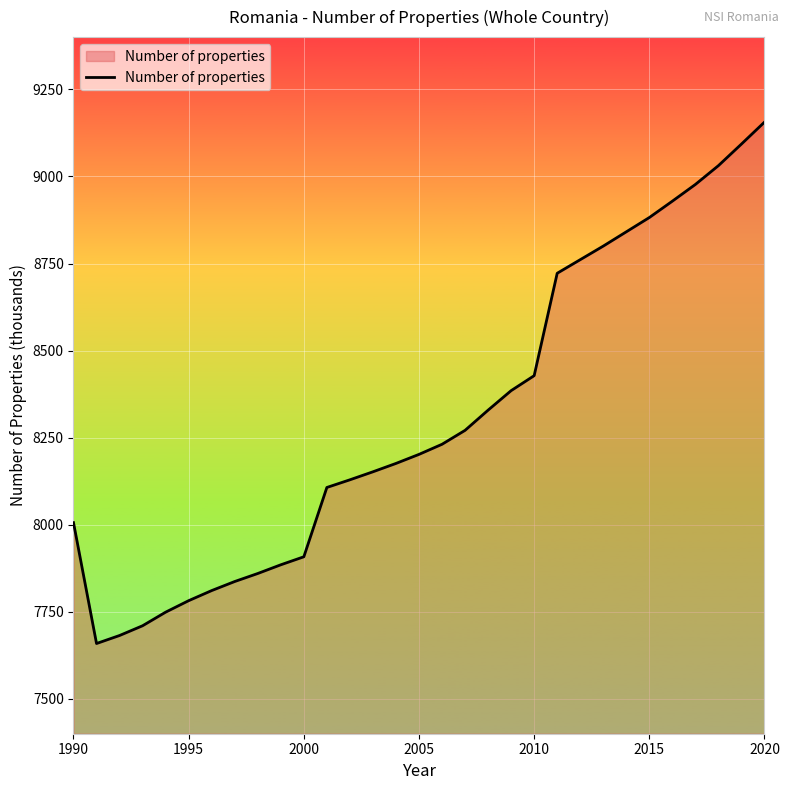

What is the difference between the maximum and minimum values?

1497